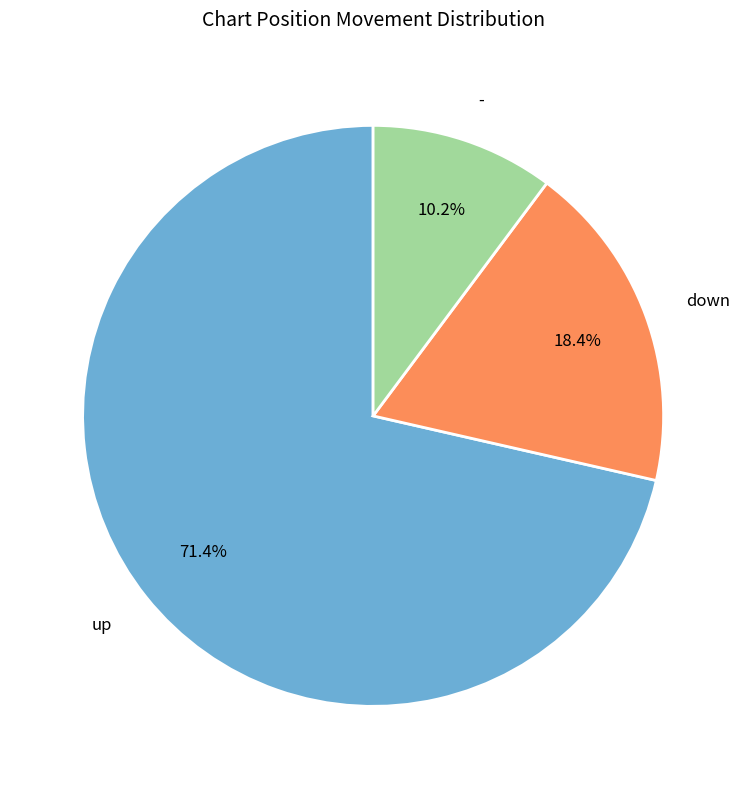

The down slice represents 18% of the pie. True or false?

True